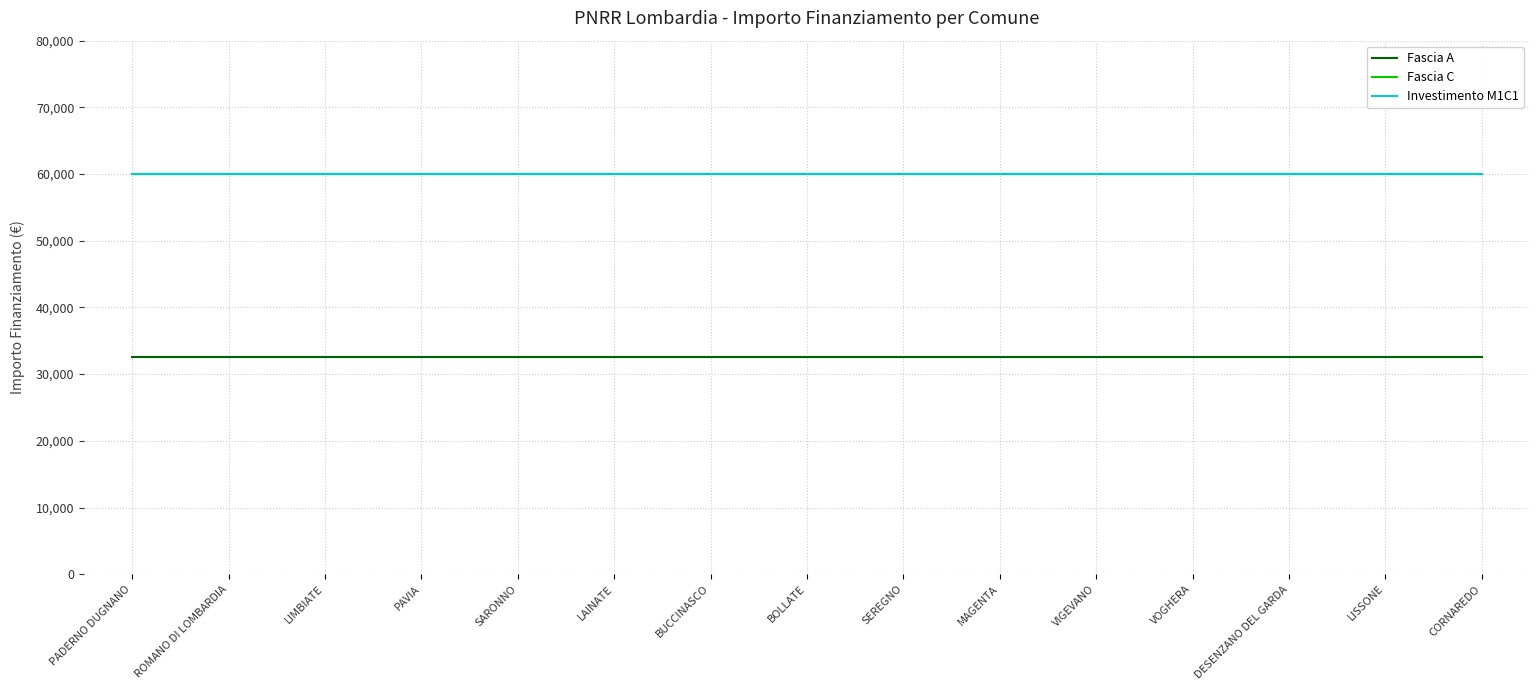

Reading right to left, list all the values displayed in this chart.

Fascia A: 32589	32589	32589	32589	32589	32589	32589	32589	32589	32589	32589	32589	32589	32589	32589
Fascia C: 59966	59966	59966	59966	59966	59966	59966	59966	59966	59966	59966	59966	59966	59966	59966
Investimento M1C1: 59966	59966	59966	59966	59966	59966	59966	59966	59966	59966	59966	59966	59966	59966	59966